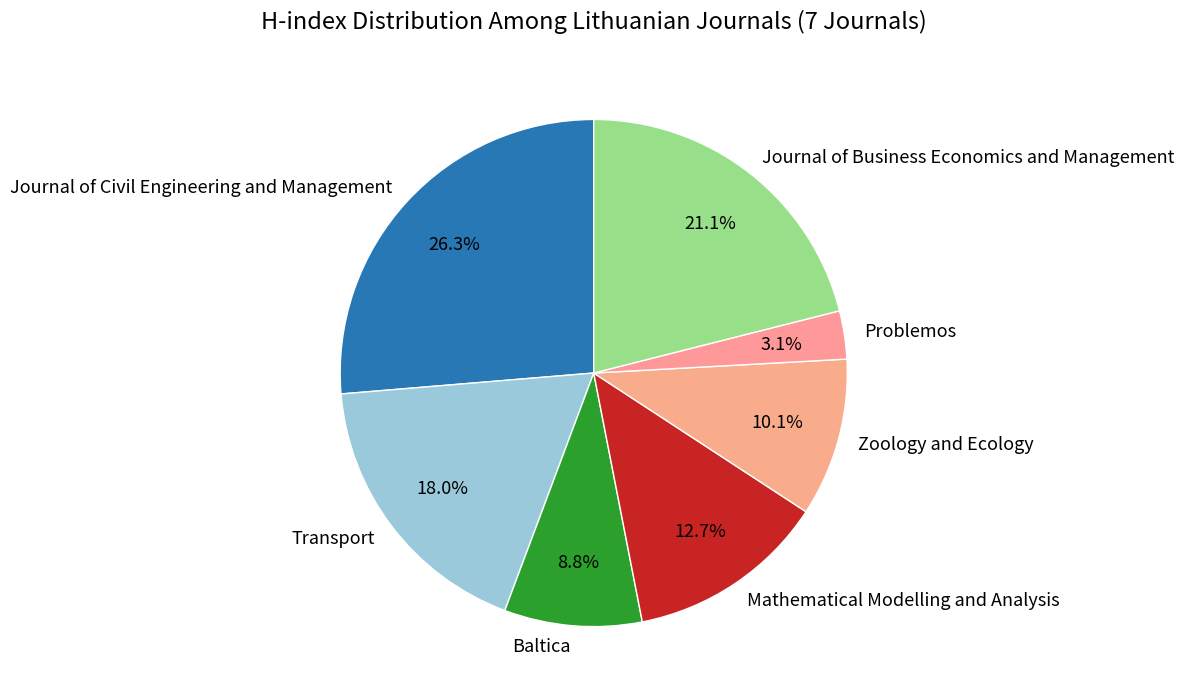

Approximately how many times larger is the value at Mathematical Modelling and Analysis compared to Zoology and Ecology?

1.3